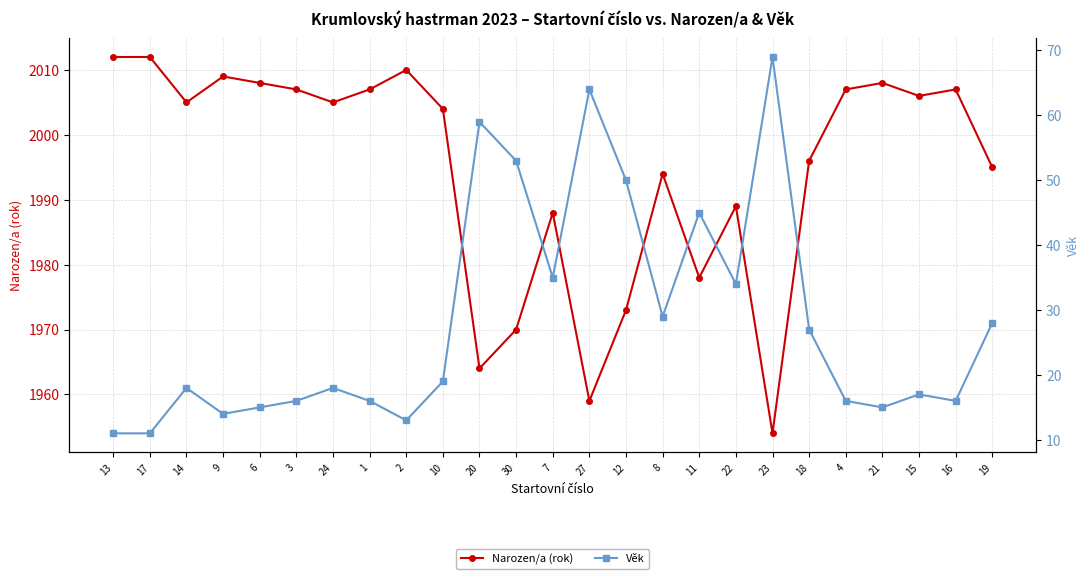

What is the lowest value of the Věk series?

11